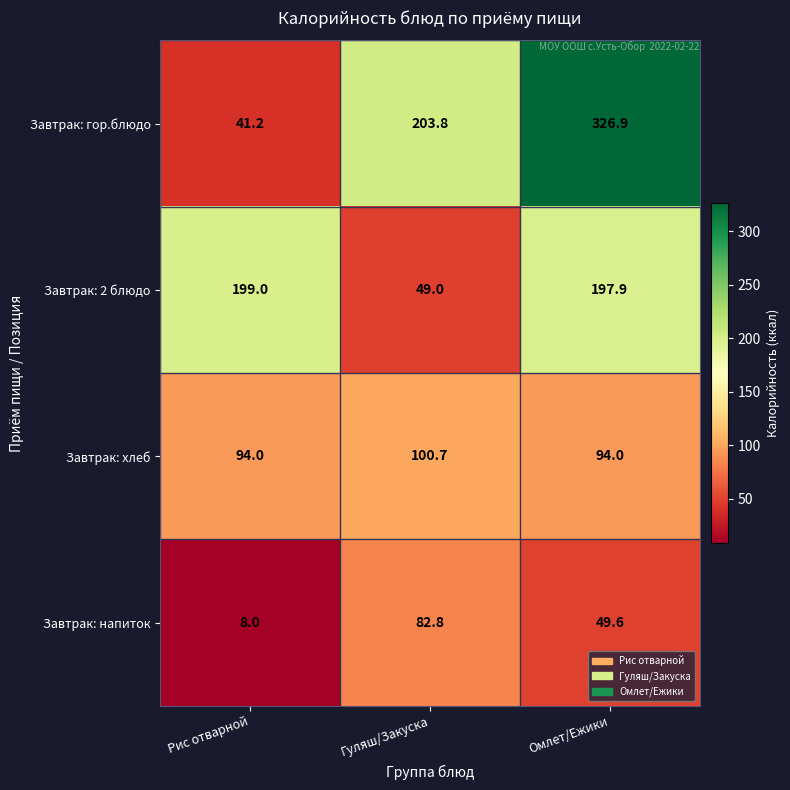

Which series has the largest total across all categories?

Завтрак: гор.блюдо